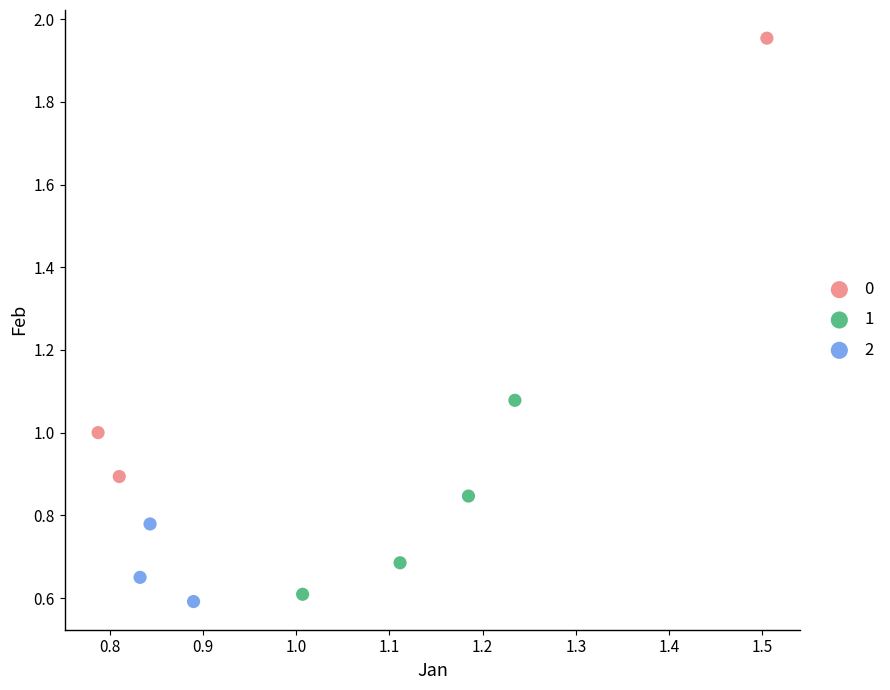

Which series contains the highest Y value?

0